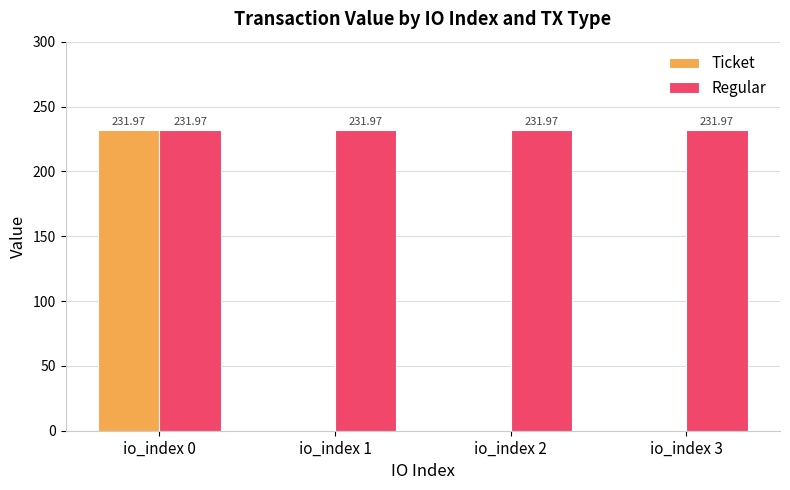

What is the average value of the Regular series?

232.0